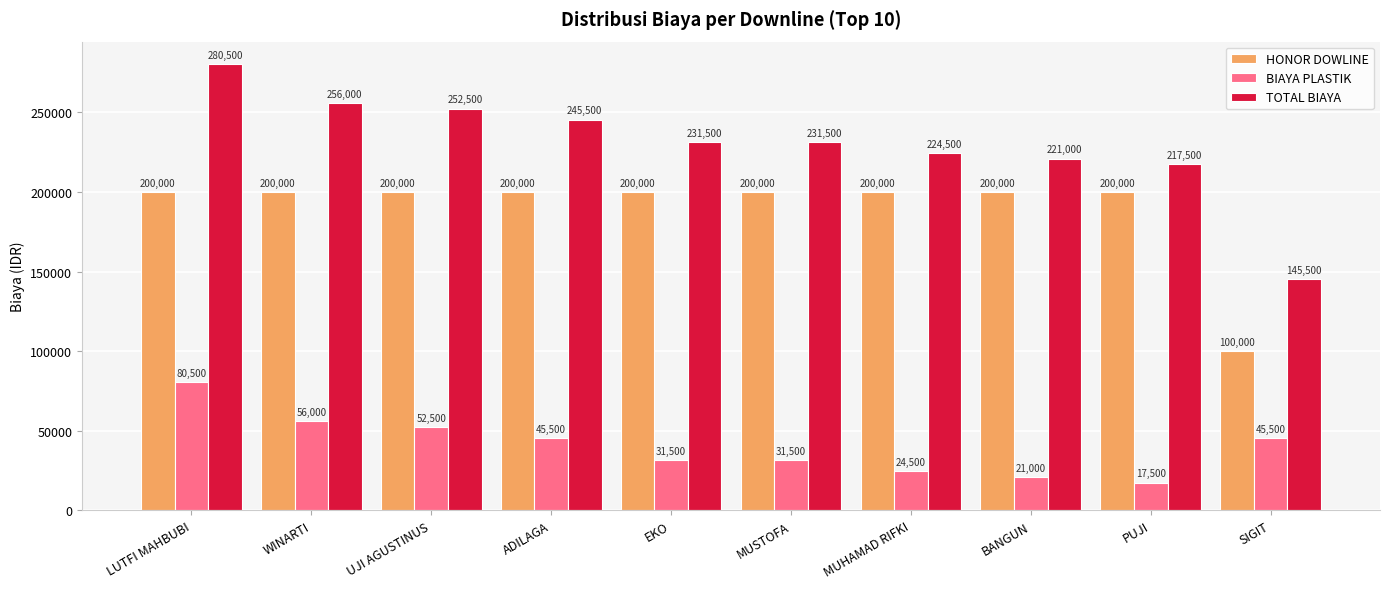

How many groups of bars are there?

10